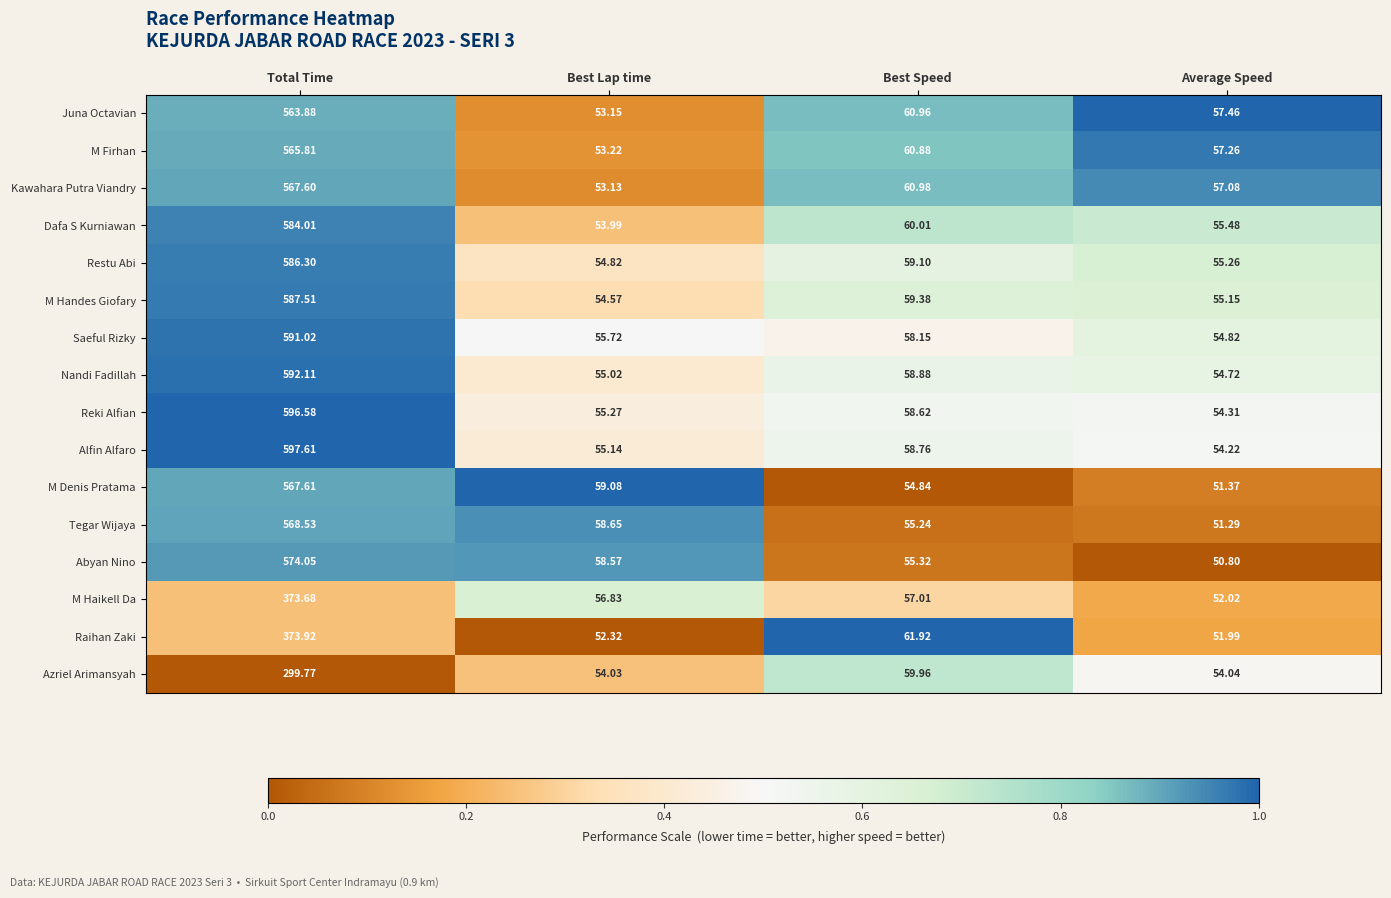

Which series has the widest spread of values?

Alfin Alfaro